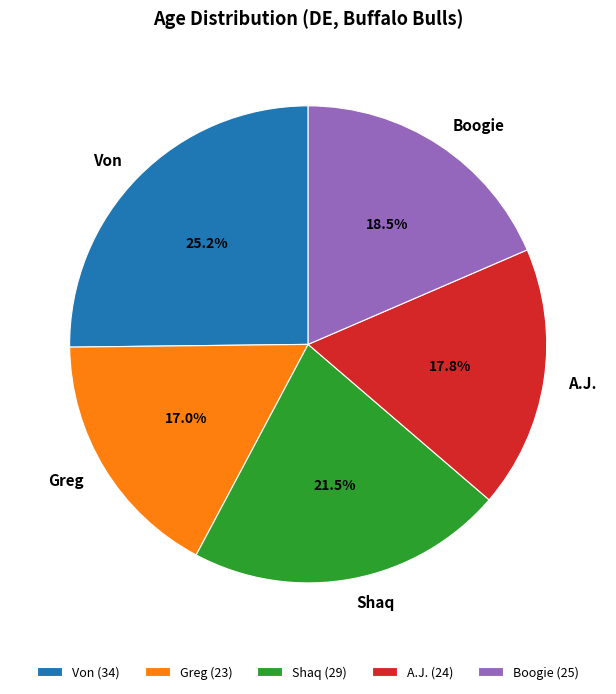

How many slices are in this pie chart?

5